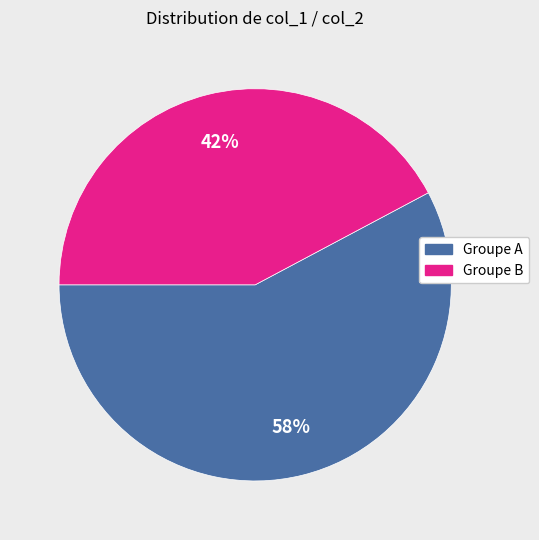

To the nearest percent, what is the difference between the largest and smallest slice percentages?

16%